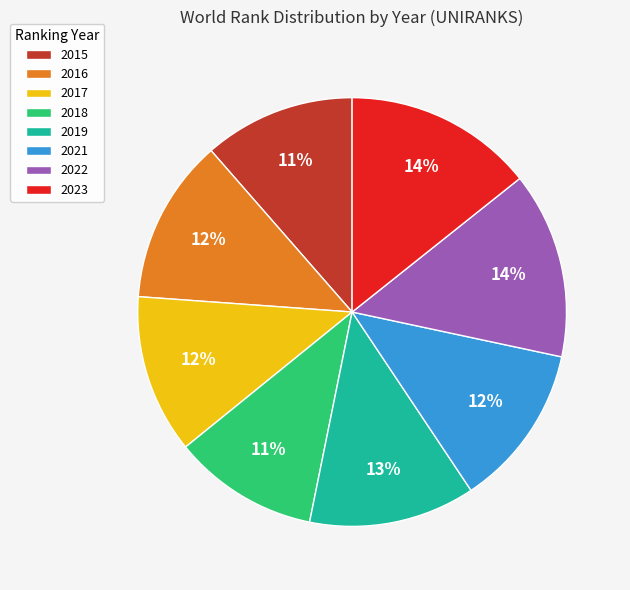

How many slices are in this pie chart?

8